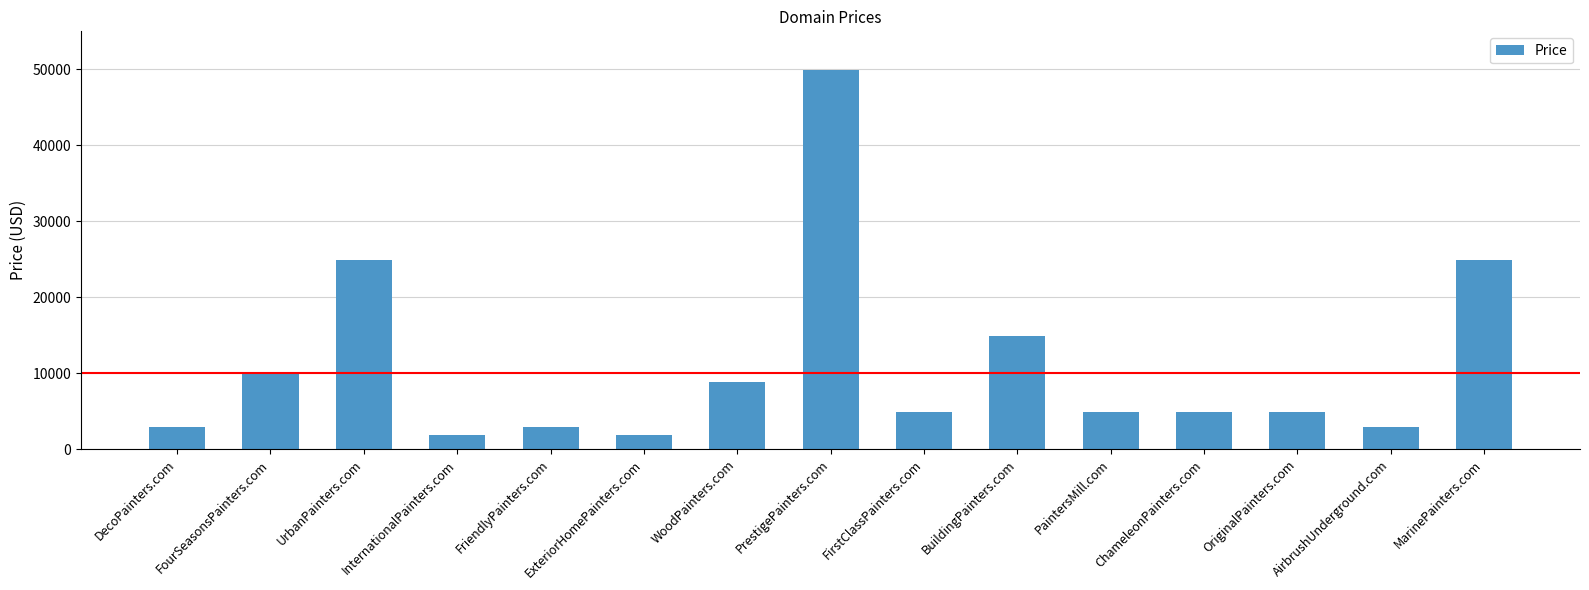

What is the maximum value shown in the chart?

49888